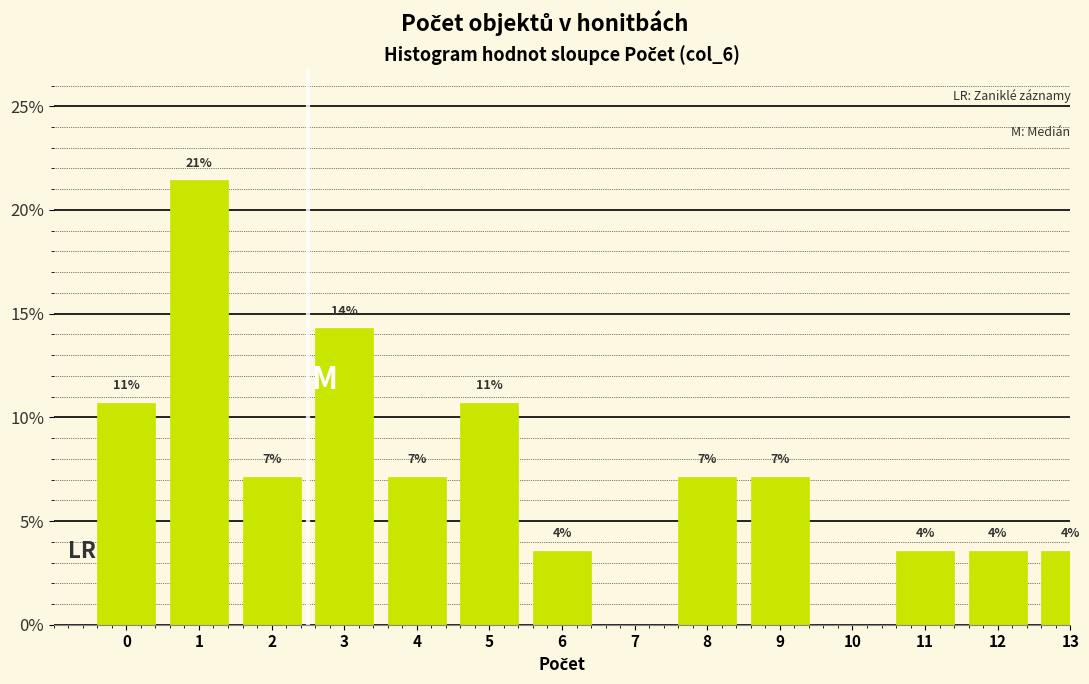

Are the bars horizontal?

No